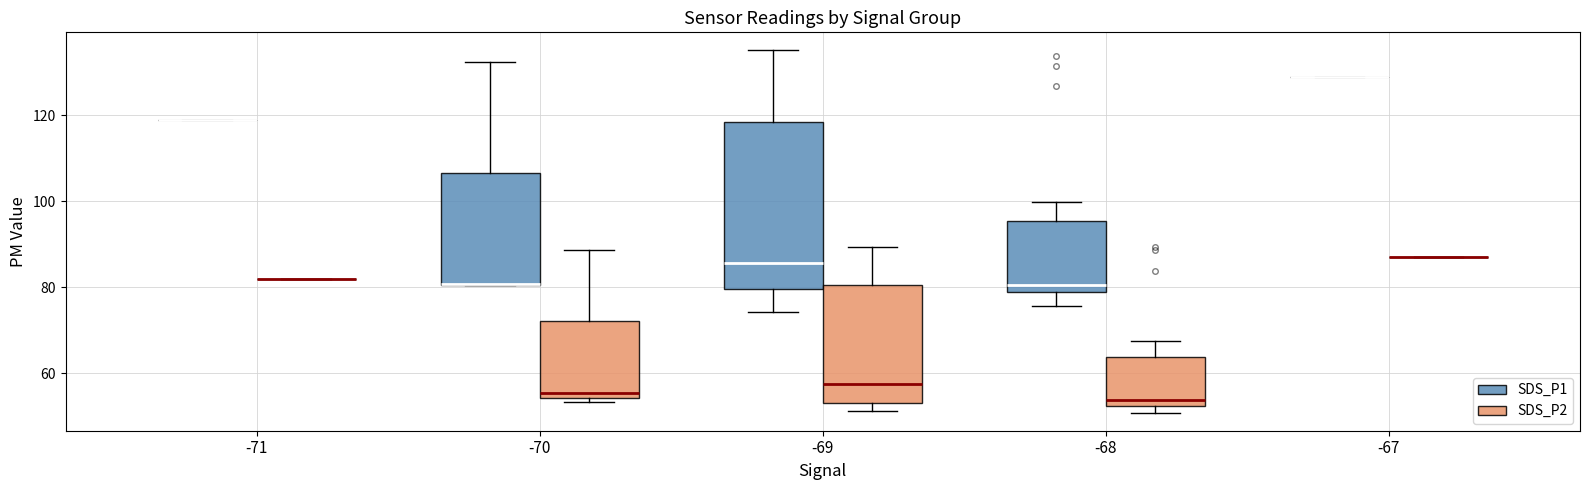

Reading left to right, read every box against the y-axis: the position of its median line, the range the box covers, and the ends of its whiskers. The values are not printed on the chart, so give them approximately, as read against the axis.

-71 (SDS_P1): box collapsed to a line at 120, whiskers 120 to 120
-71 (SDS_P2): box collapsed to a line at 82, whiskers 82 to 82
-70 (SDS_P1): median 80 (drawn on the box's lower edge), box 80 to 106, whiskers 80 to 132
-70 (SDS_P2): median 56, box 54 to 72, whiskers 54 (just below the box's lower edge) to 88
-69 (SDS_P1): median 86, box 80 to 118, whiskers 74 to 136
-69 (SDS_P2): median 58, box 54 to 80, whiskers 52 to 90
-68 (SDS_P1): median 80, box 78 to 96, whiskers 76 to 100
-68 (SDS_P2): median 54, box 52 to 64, whiskers 50 to 68
-67 (SDS_P1): box collapsed to a line at 130, whiskers 130 to 130
-67 (SDS_P2): box collapsed to a line at 86, whiskers 86 to 86